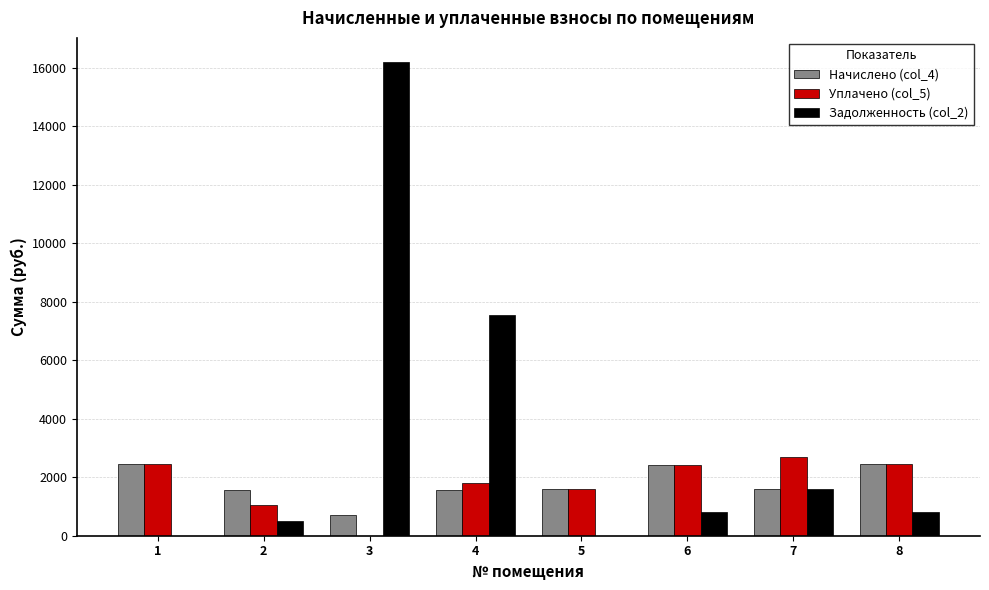

What is the total value across all series at 4?

10942.4